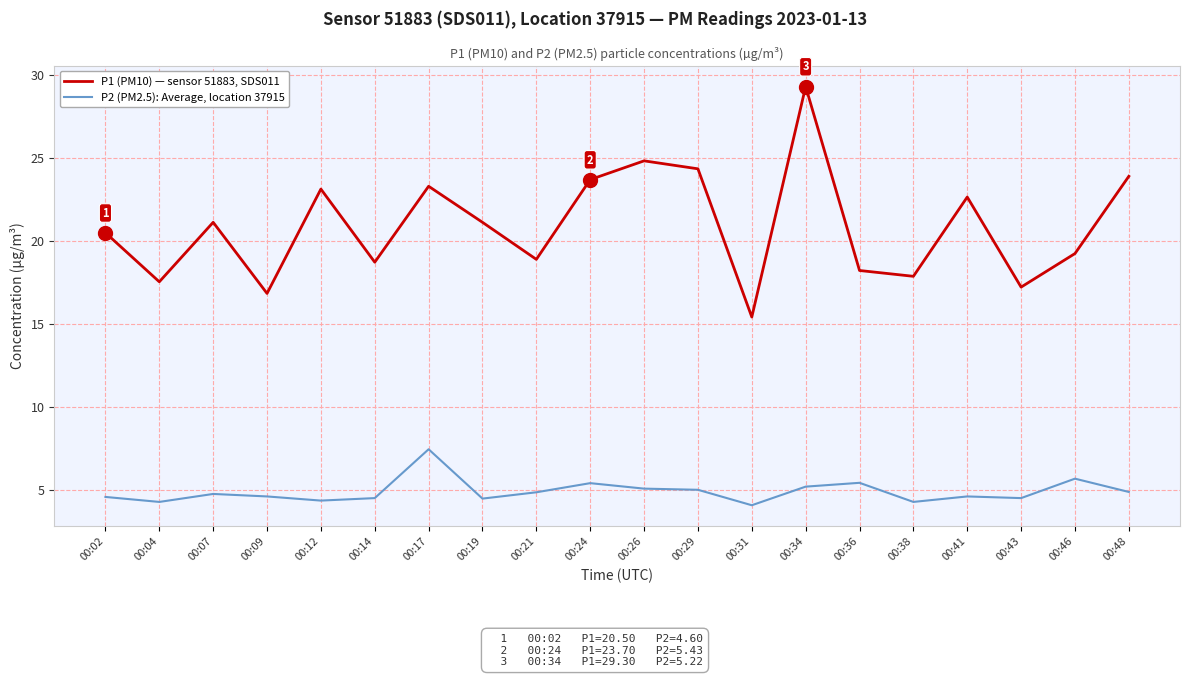

True or false: P1 (PM10) — sensor 51883, SDS011 has a value of 27.7 at 00:46.

False